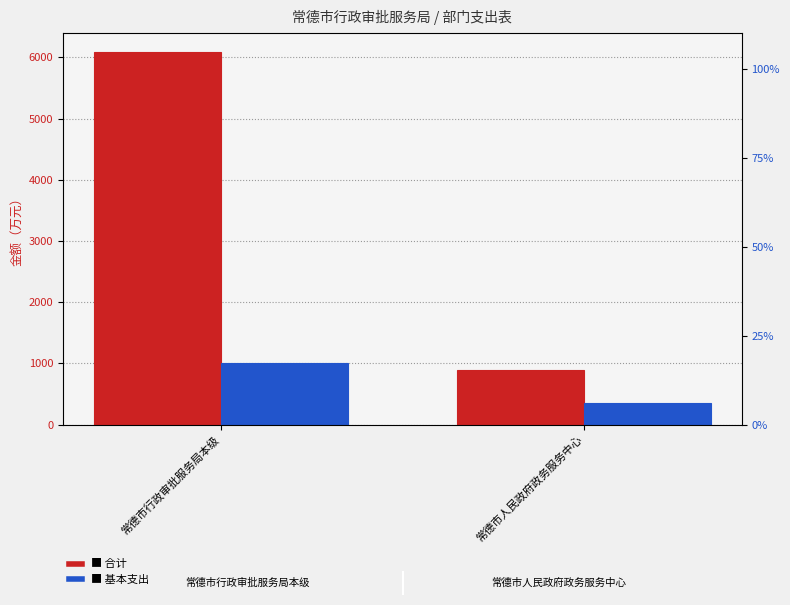

The 合计 series shows 9169.7 at 常德市行政审批服务局本级. True or false?

False